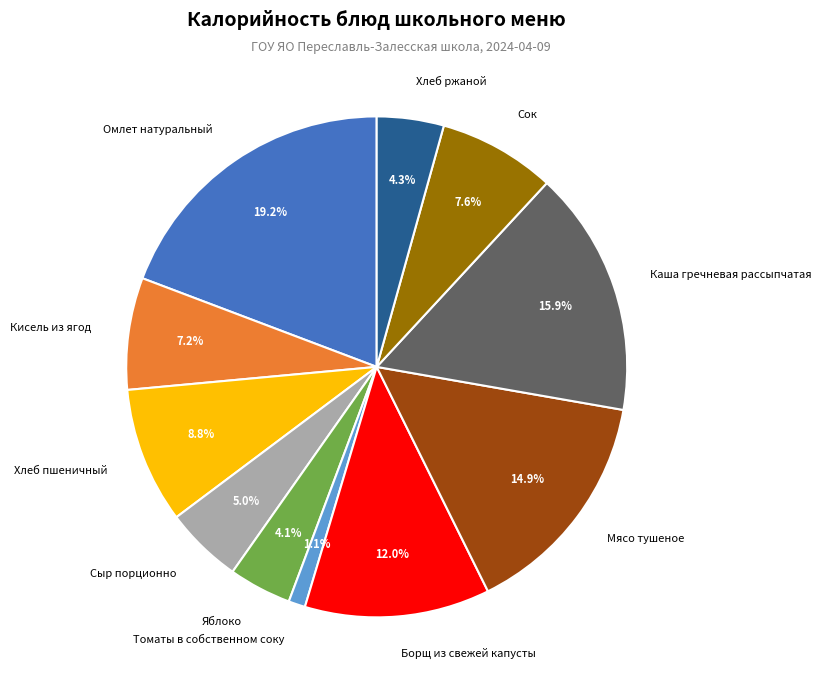

Do Томаты в собственном соку and Яблоко together represent more than half of the pie?

No